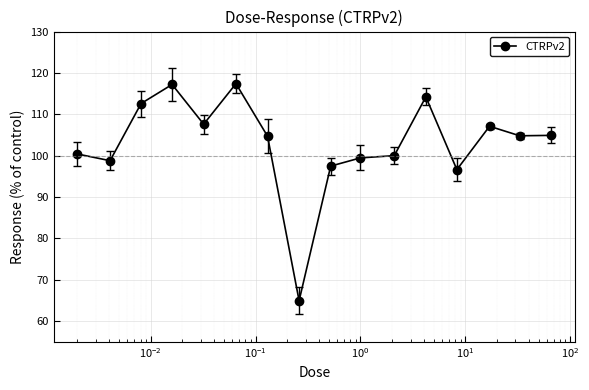

What is the value of the 4th point from the left?

117.2